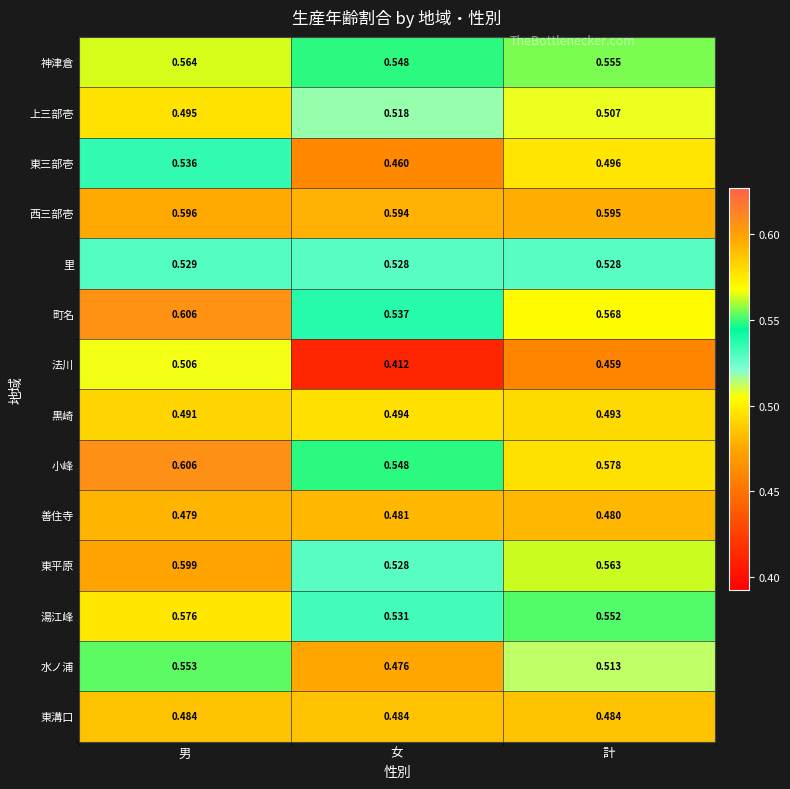

Which series has the largest range (max minus min)?

法川